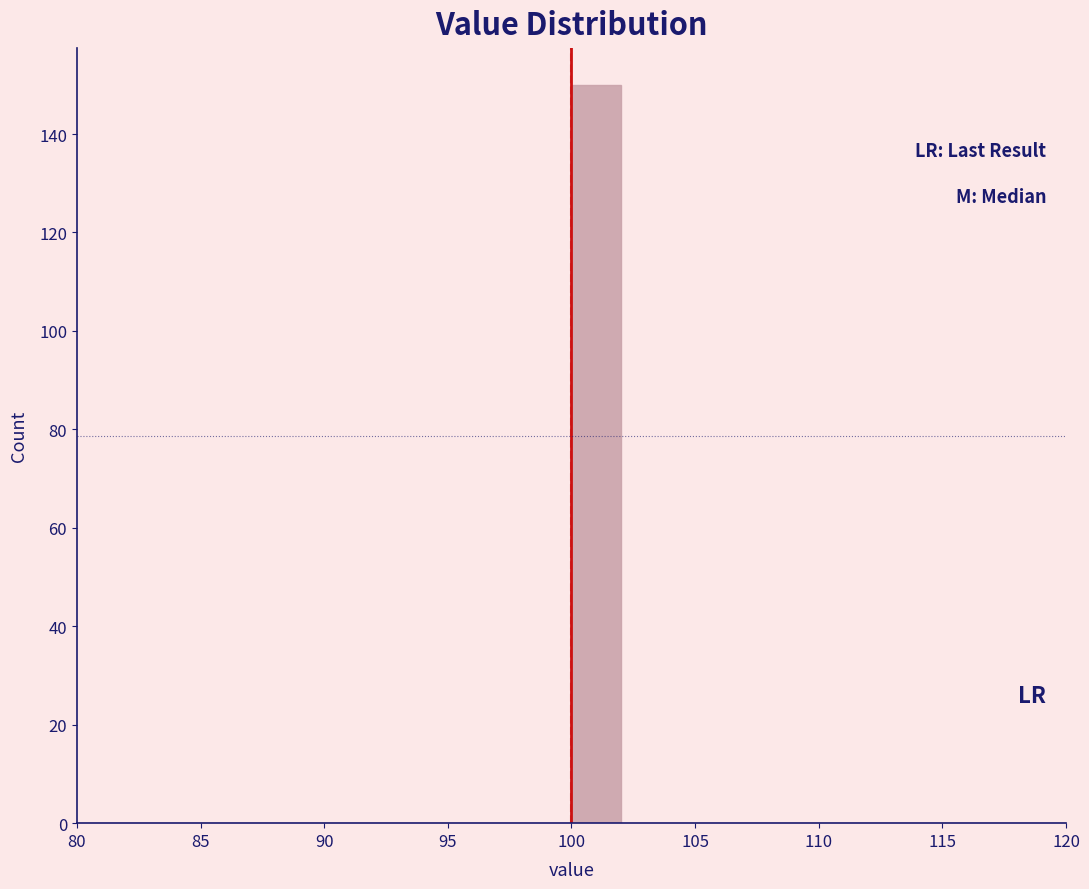

What is the height of the bar covering 100 to 102 on the x-axis? The values are not printed on the chart, so give them approximately, as read against the axis.

150